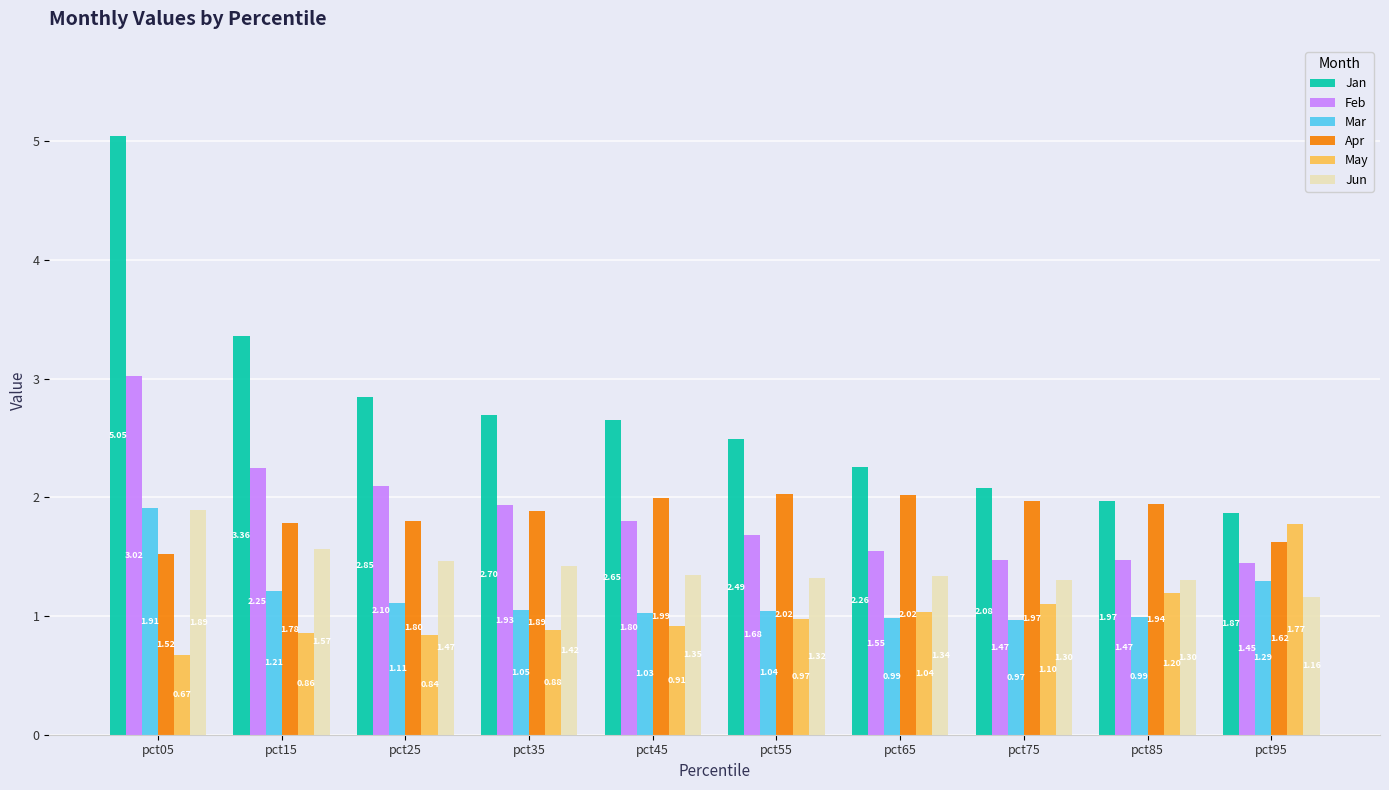

Read the Jun value at pct75.

1.3